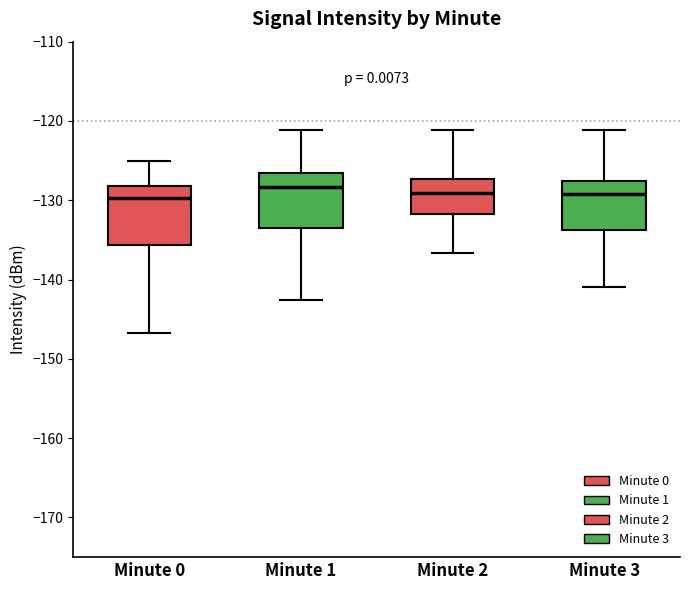

Reading left to right, read every box against the y-axis: the position of its median line, the range the box covers, and the ends of its whiskers. The values are not printed on the chart, so give them approximately, as read against the axis.

Minute 0: median -130, box -136 to -128, whiskers -147 to -125
Minute 1: median -128, box -133 to -127, whiskers -143 to -121
Minute 2: median -129, box -132 to -127, whiskers -137 to -121
Minute 3: median -129, box -134 to -128, whiskers -141 to -121